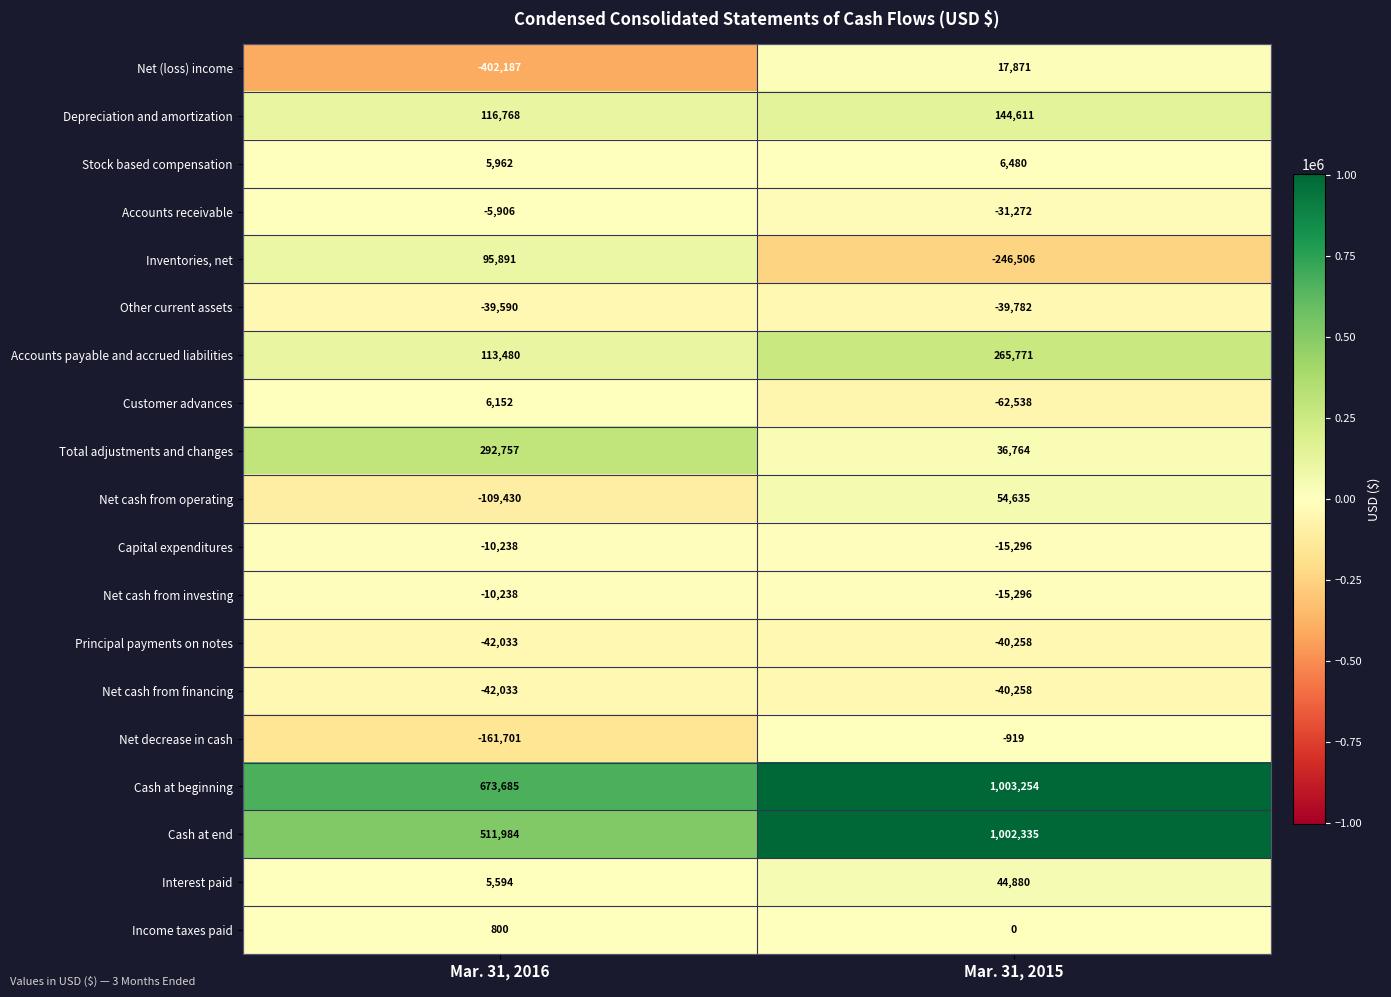

How many series are shown in this chart?

19